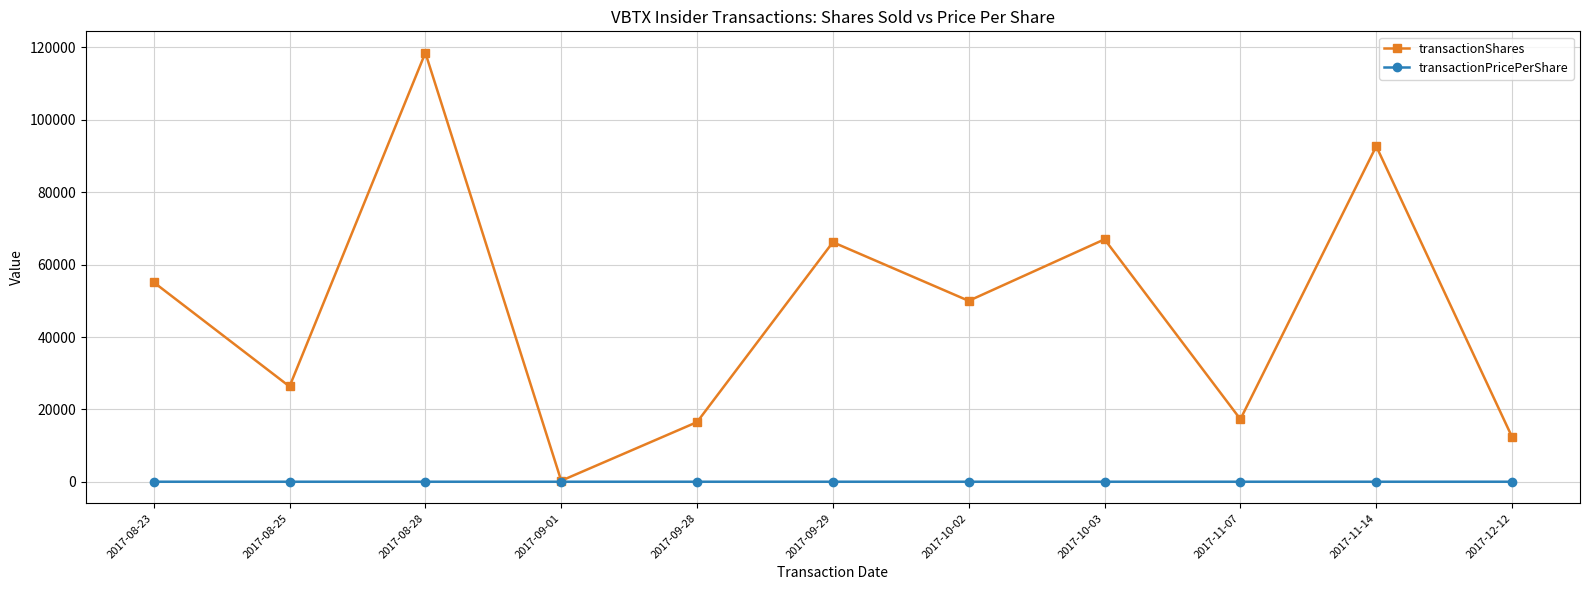

What value does the transactionPricePerShare series have at 2017-08-28?

25.7